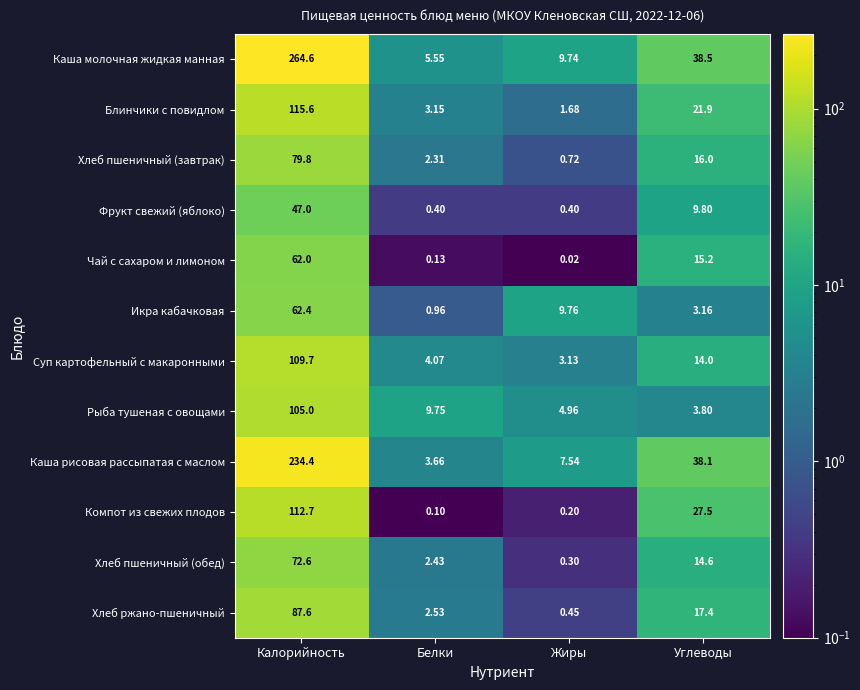

At which label is Каша рисовая рассыпатая с маслом closest to 119?

Углеводы